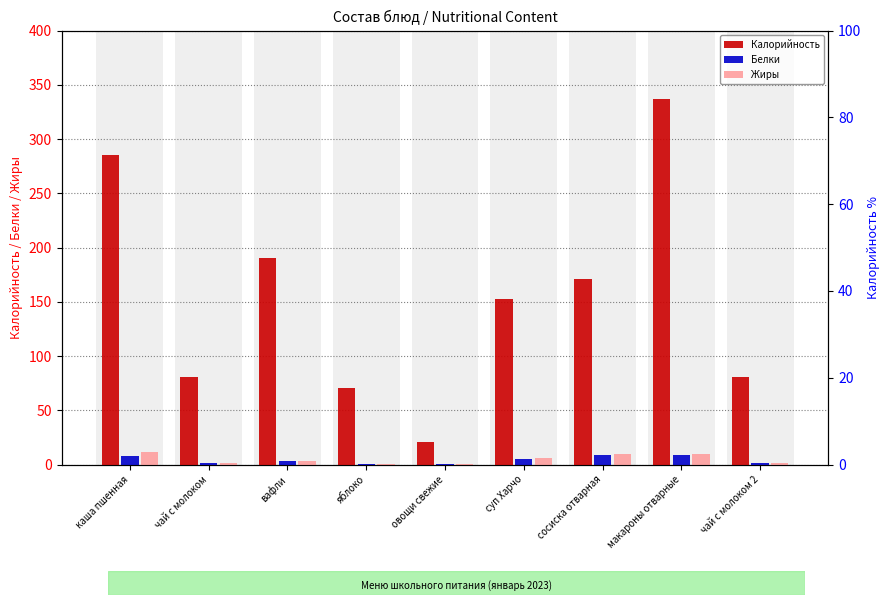

Reading right to left, transcribe all the data shown in this chart.

Калорийность: 81.0	336.5	171.0	152.8	21.0	70.3	190.2	81.0	285.0
Белки: 1.5	8.8	8.9	5.0	1.0	0.6	3.4	1.5	7.5
Жиры: 1.4	9.3	9.8	6.2	0.4	0.6	3.8	1.4	11.7